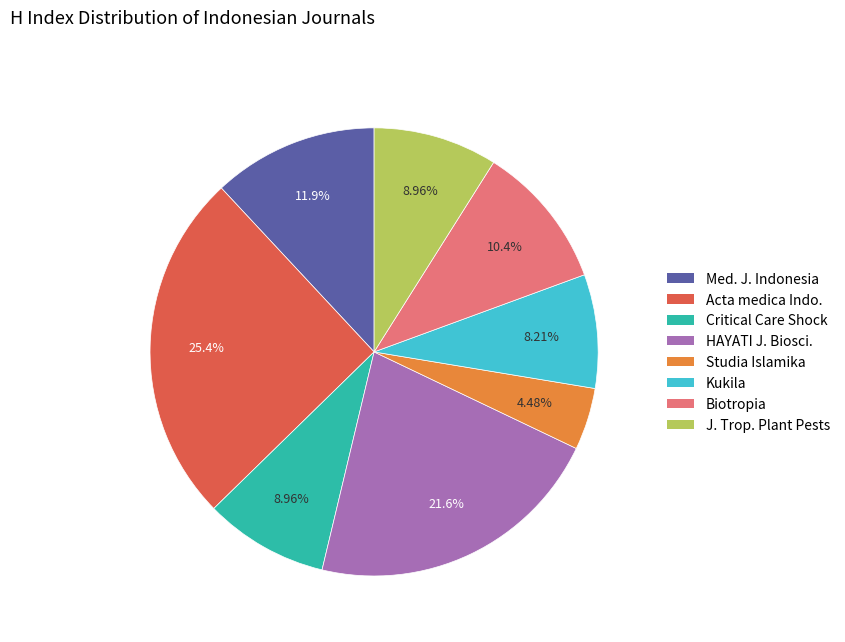

Combined, do Critical Care Shock and Kukila account for over 50%?

No